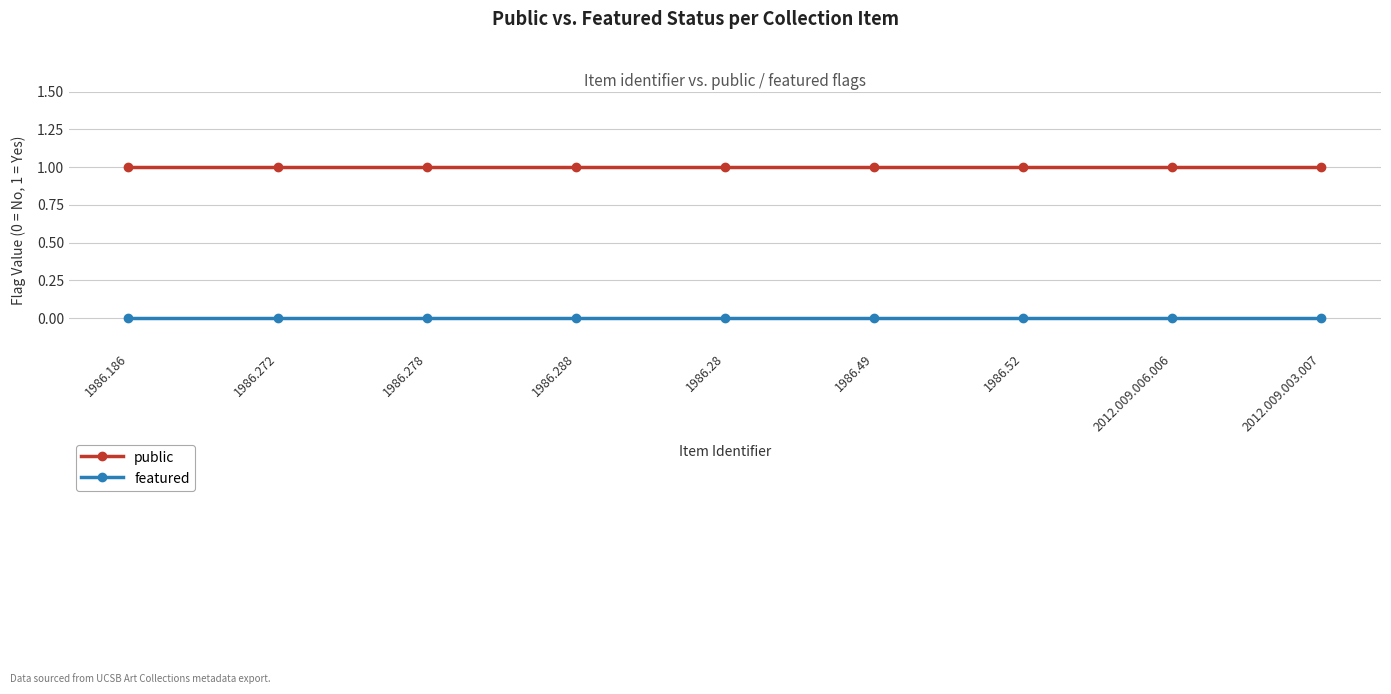

Rank the series at 1986.288 from lowest to highest value.

featured, public